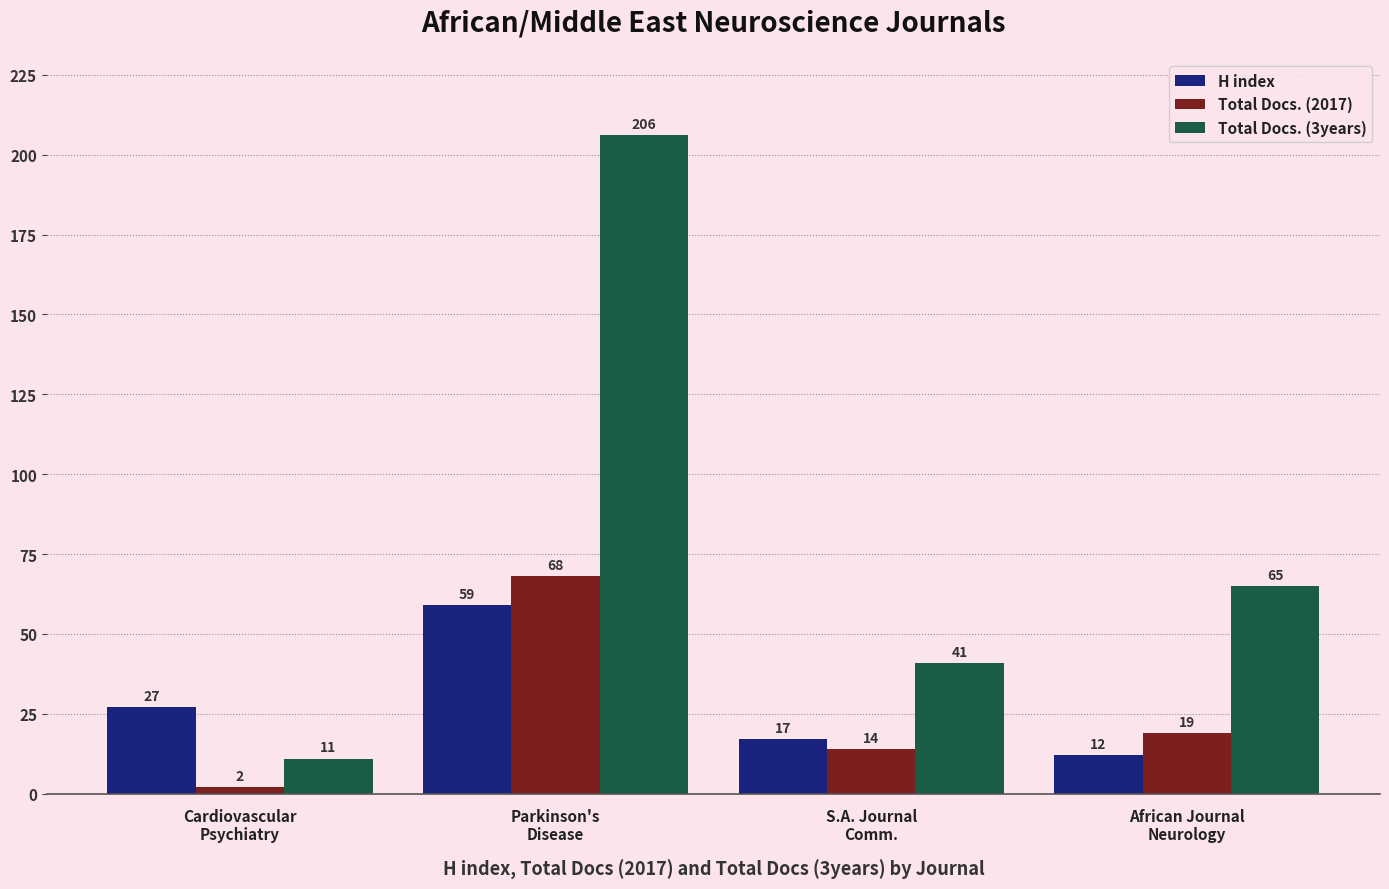

What is the average value of the Total Docs. (3years) series?

81